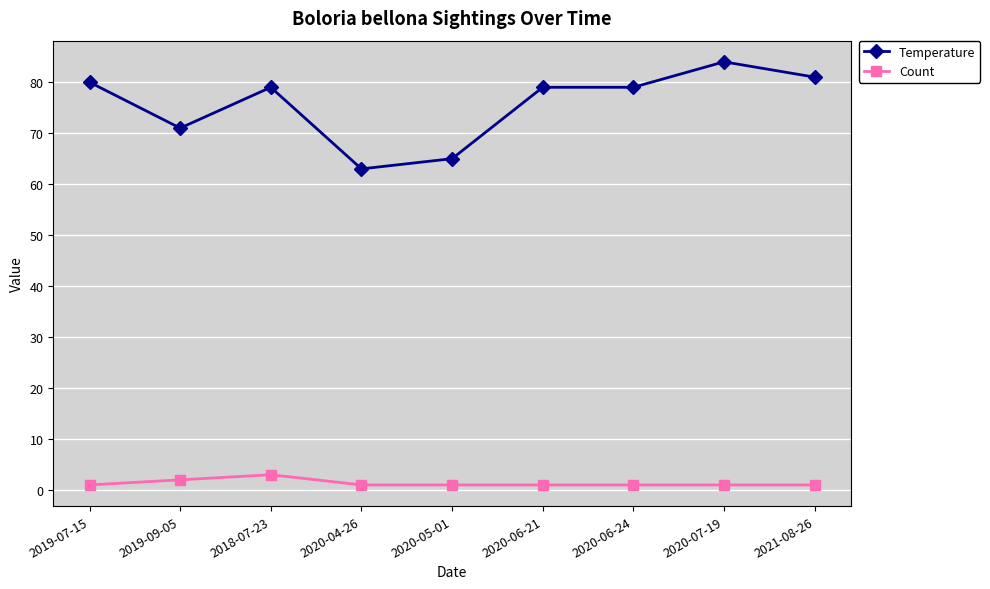

Is the value of Count at 2020-06-21 greater than the value of Temperature at 2019-09-05?

No